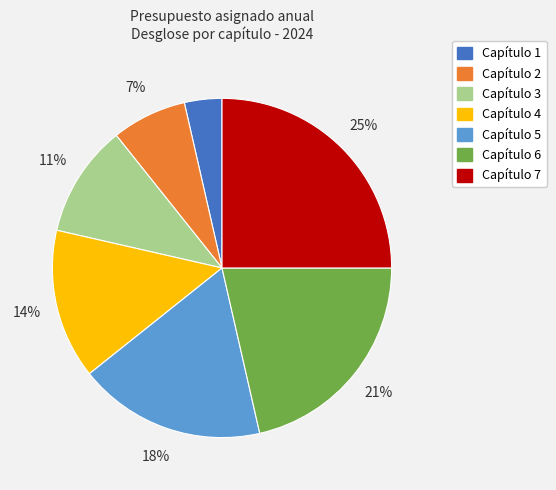

Is there any slice that represents more than half of the pie?

No